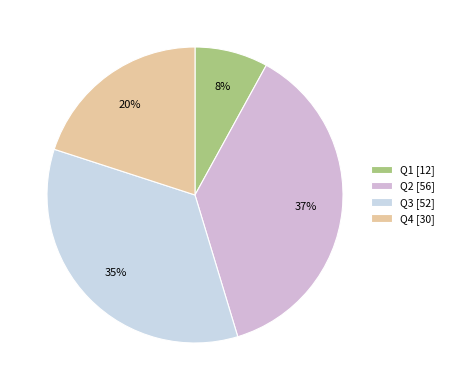

True or false: Q2 accounts for 37% of the total.

True